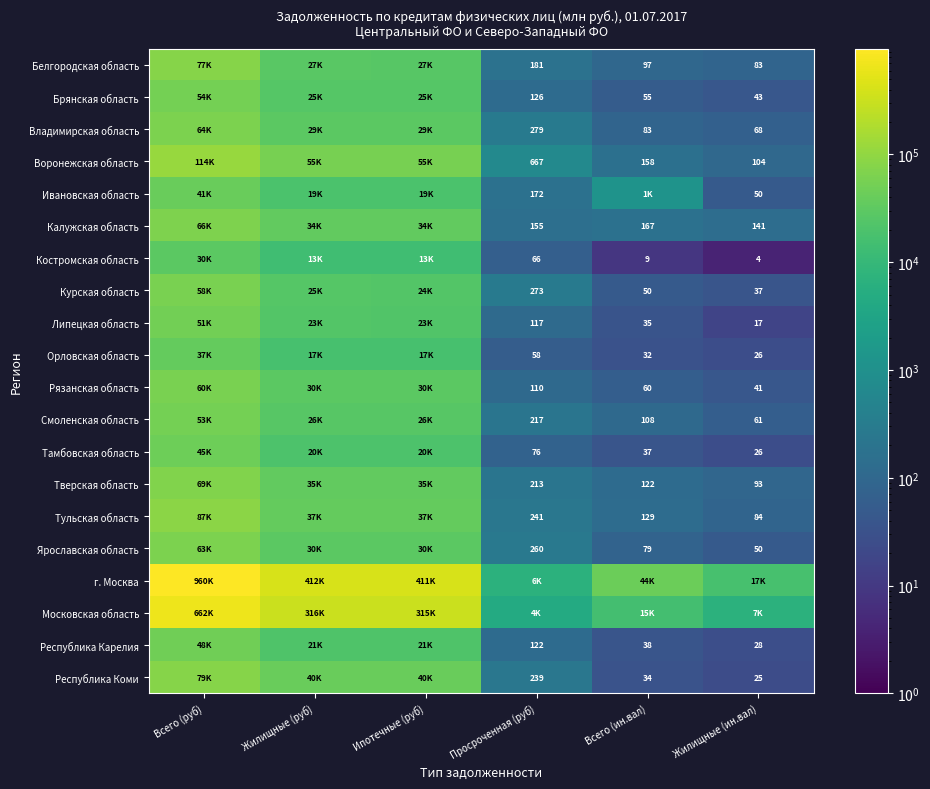

True or false: Курская область has a value of 24 at Жилищные (ин.вал).

False